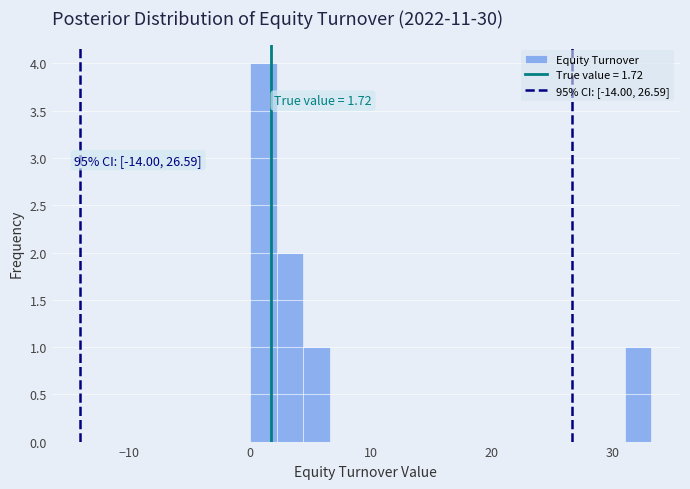

Read against the x-axis, roughly where is the centre of the tallest bar?

1